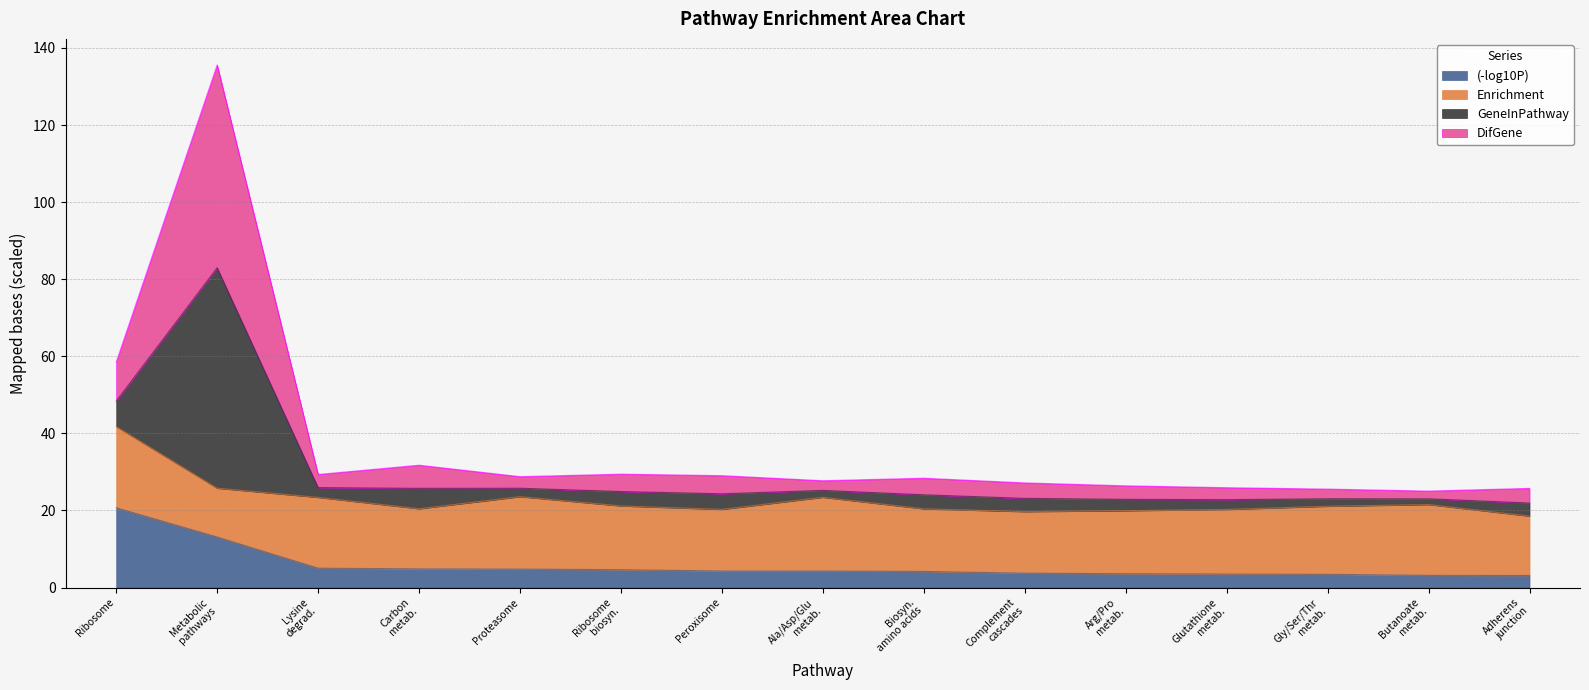

What is the lowest value of the (-log10P) series?

3.1